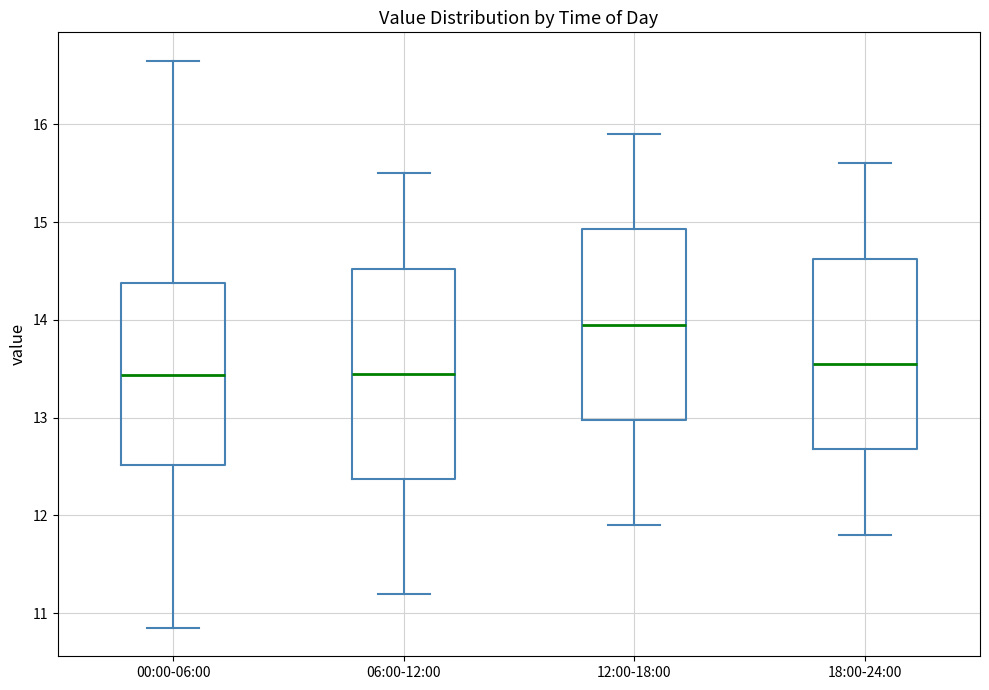

Where does the lower whisker of the box for 12:00-18:00 end on the y-axis? The values are not printed on the chart, so give them approximately, as read against the axis.

11.9